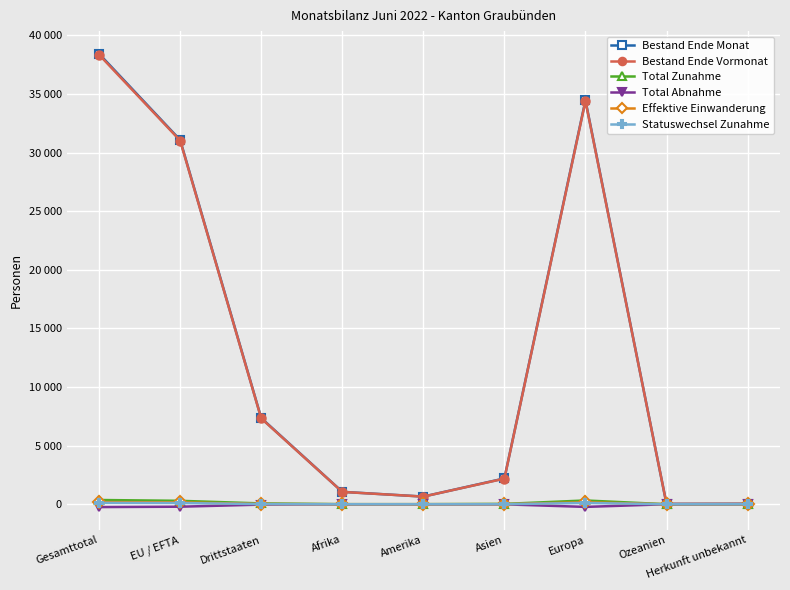

What are all the series names shown in the legend?

Bestand Ende Monat, Bestand Ende Vormonat, Total Zunahme, Total Abnahme, Effektive Einwanderung, Statuswechsel Zunahme